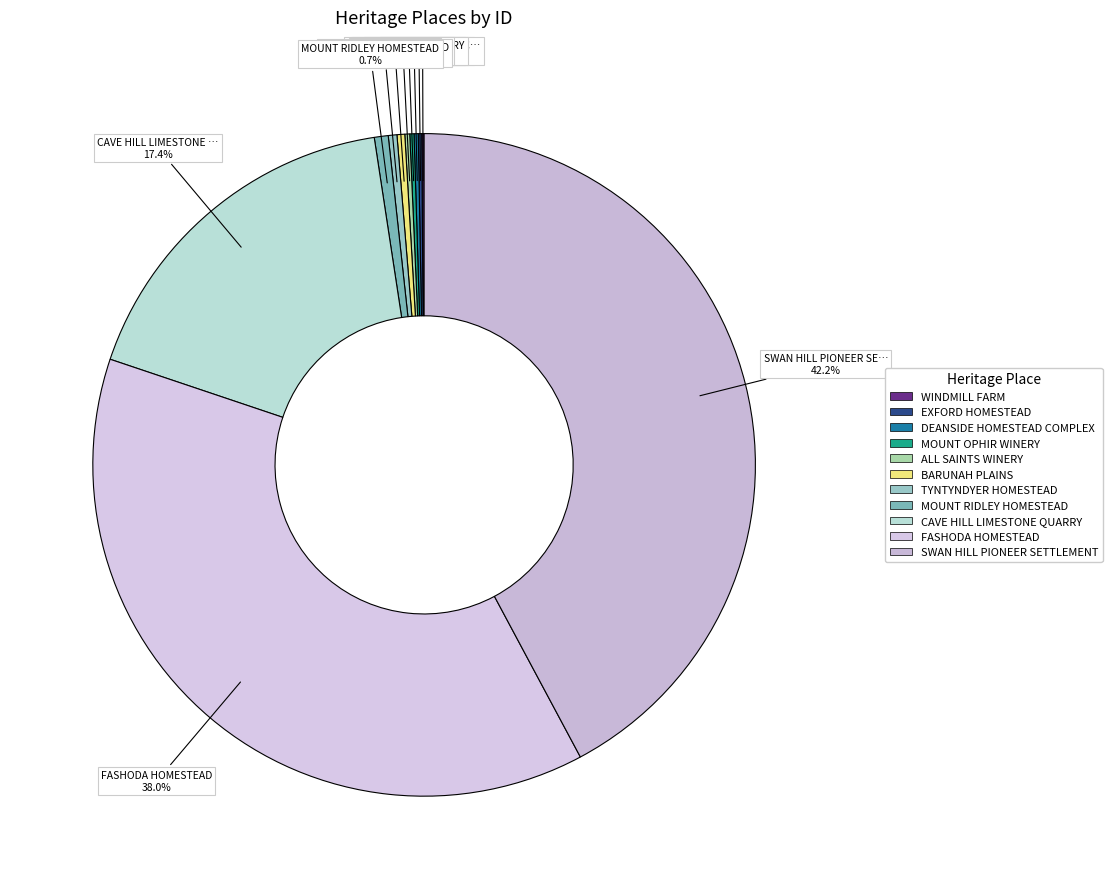

How many segments does this pie chart have?

11